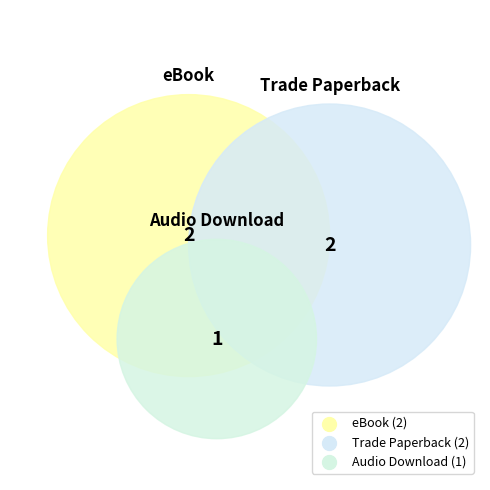

Count the number of slices in the pie.

3